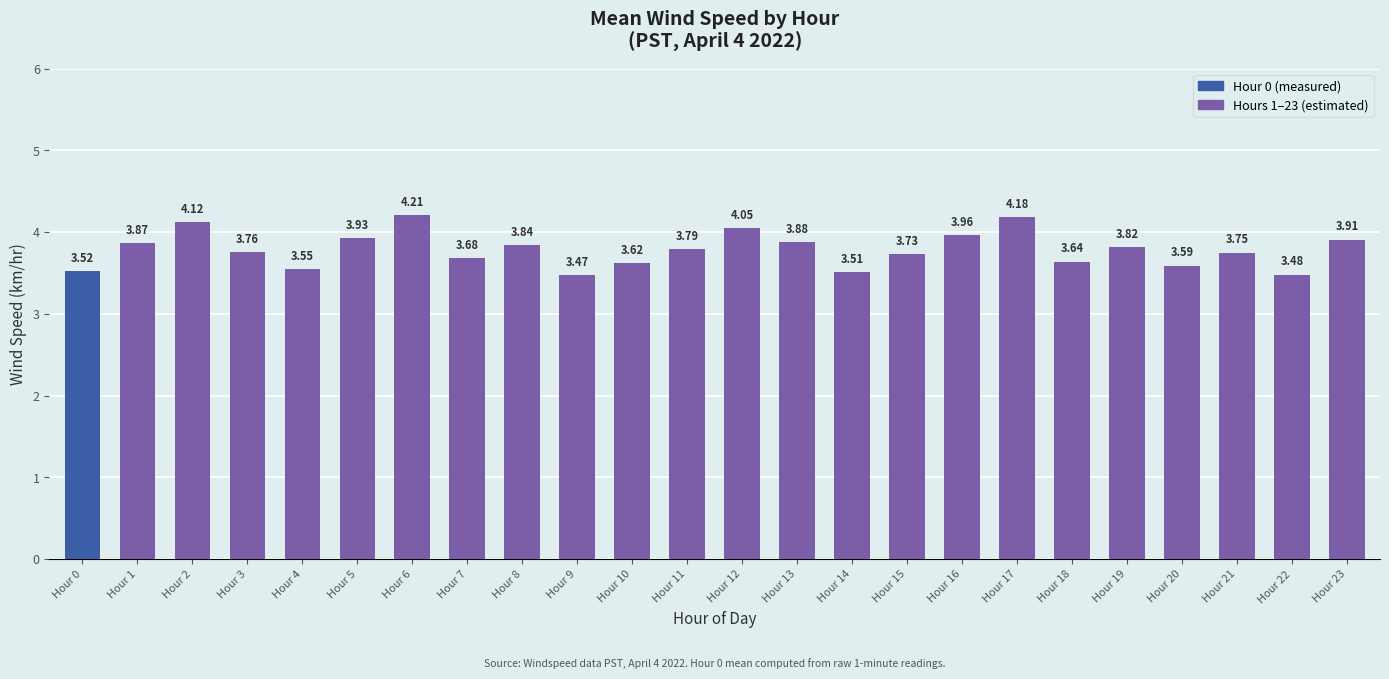

What is the sum of all values?

90.9